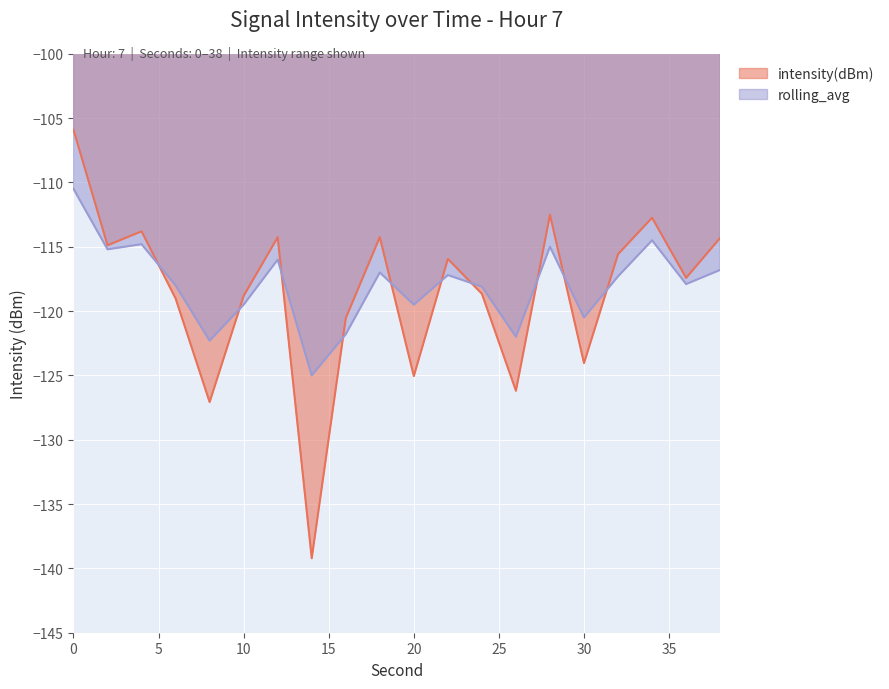

What are all the series names shown in the legend?

intensity(dBm), rolling_avg